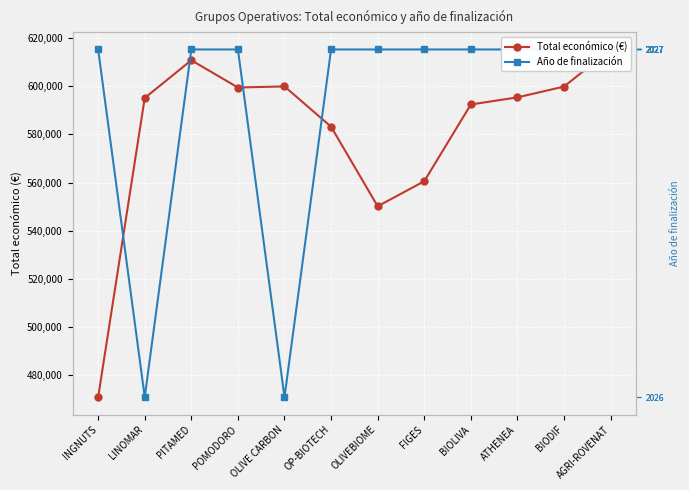

What is the total value across all series at OP-BIOTECH?

1198598